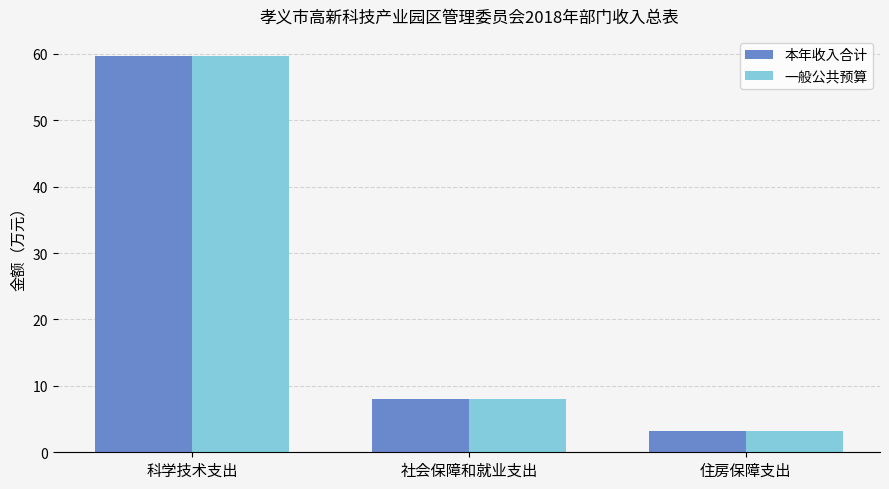

Does the chart contain stacked bars?

No